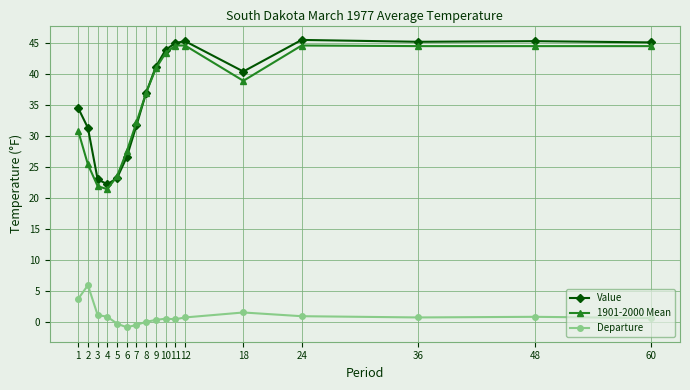

What is the average value of the 1901-2000 Mean series?

35.9